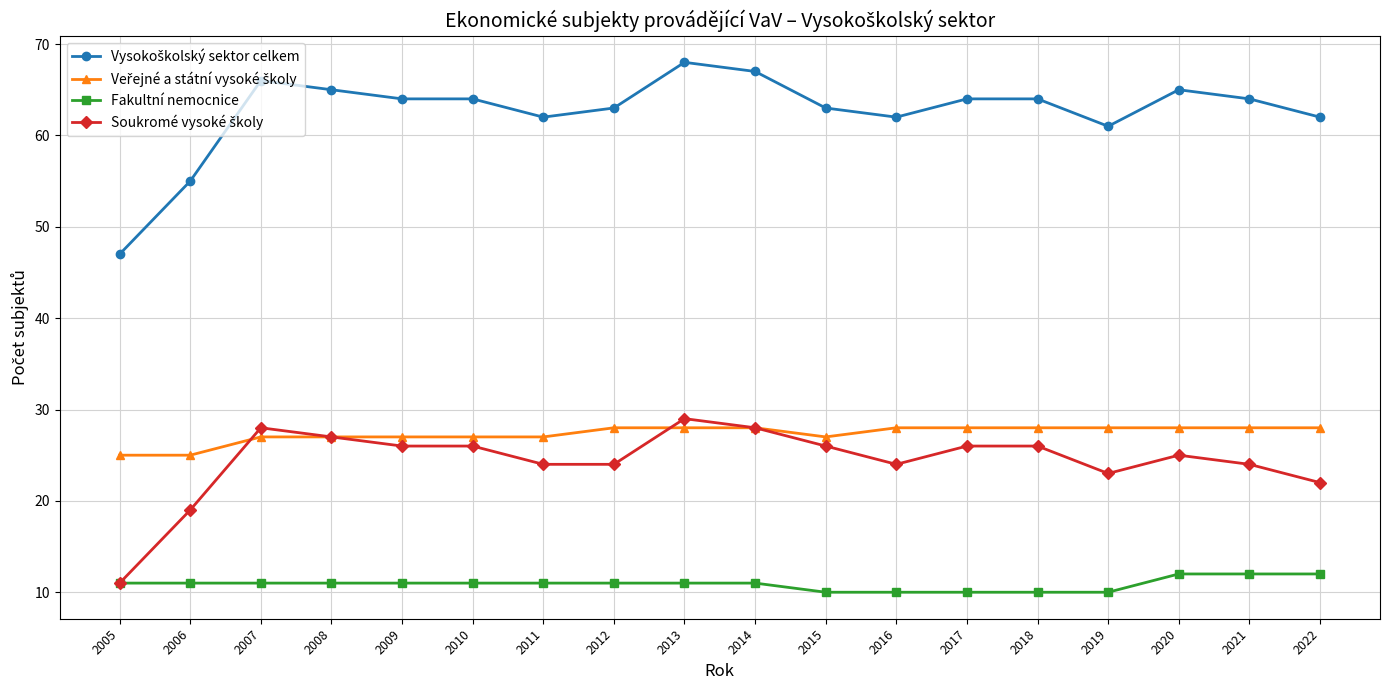

The value of Fakultní nemocnice at 2014 is 20. True or false?

False